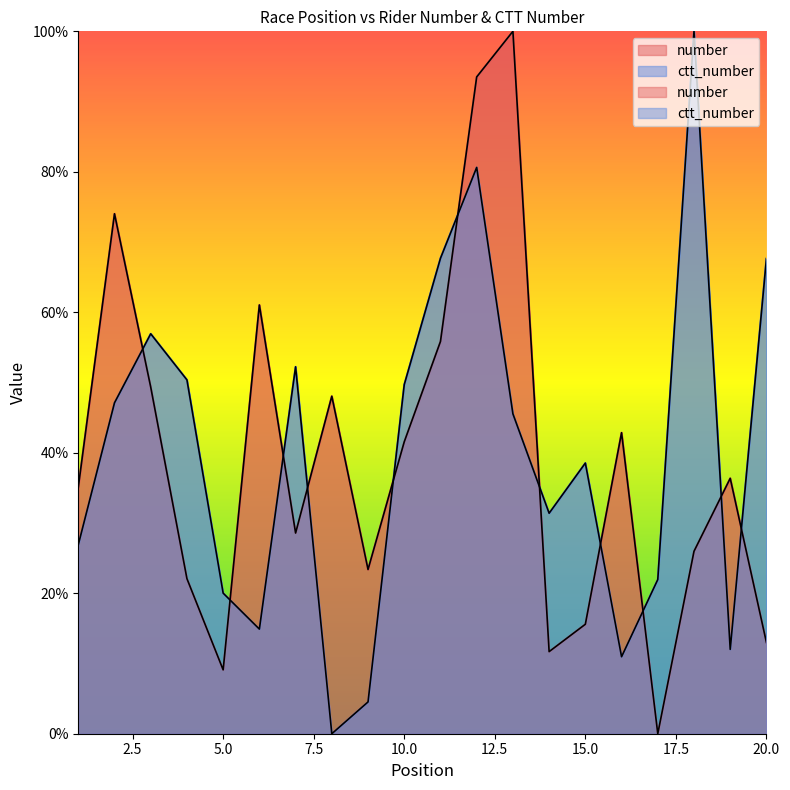

Which category has the highest value in the ctt_number series?

18